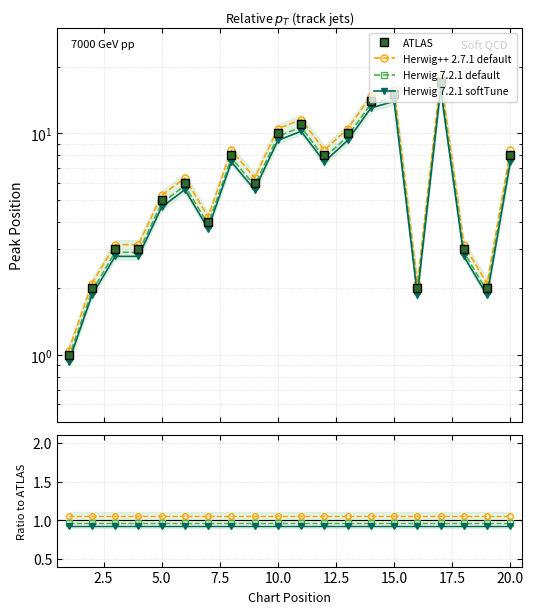

True or false: Herwig 7.2.1 default and Herwig++ 2.7.1 default cross at least once.

False